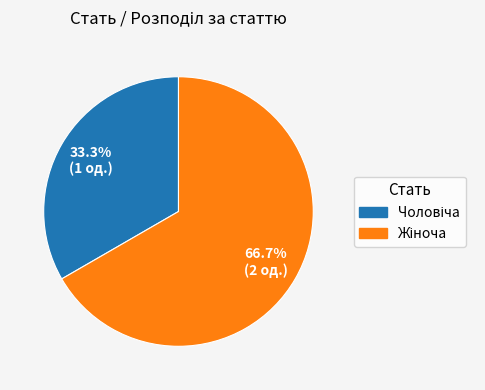

Is there a majority slice in this chart?

Yes